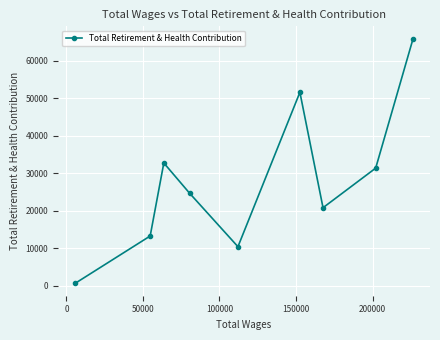

Reading left to right, list all the values displayed in this chart.

598	13255	32725	24639	10408	51562	20797	31349	65889